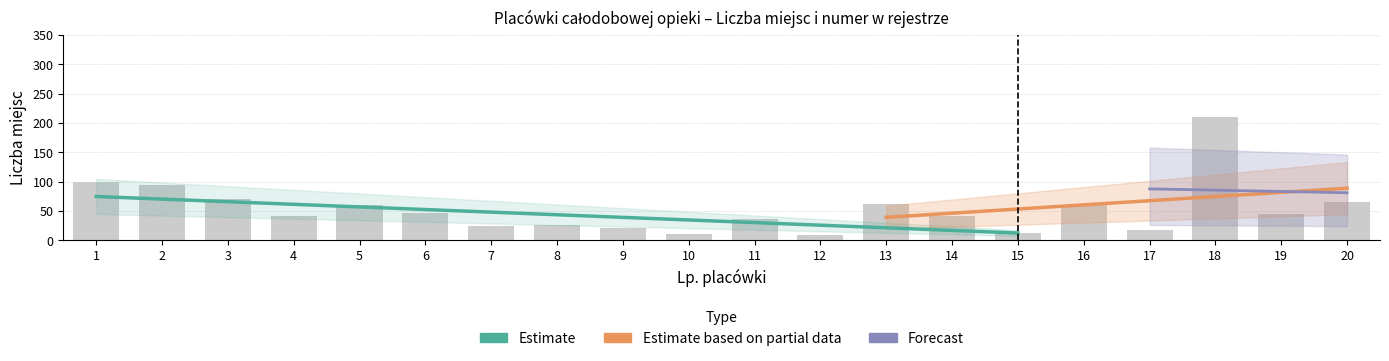

Reading left to right, list all the values displayed in this chart.

99	94	70	42	60	47	25	26	21	11	37	9	62	41	12	60	17	211	45	65